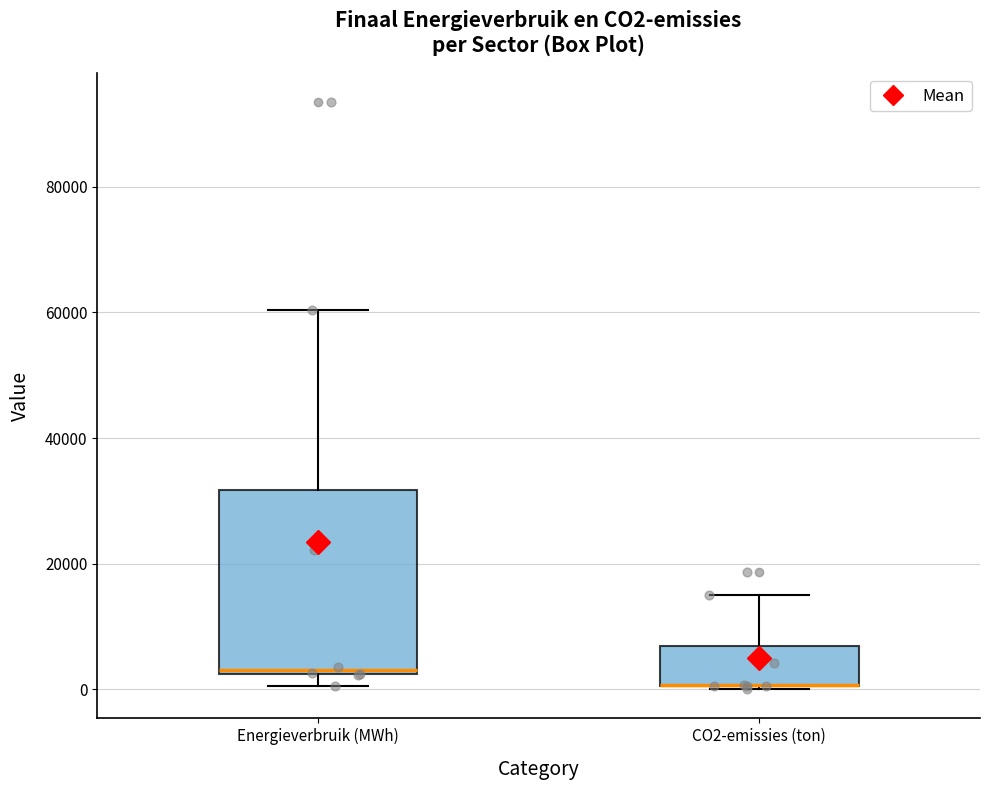

Where is the lower edge of the box for Energieverbruik (MWh) on the y-axis? The values are not printed on the chart, so give them approximately, as read against the axis.

2000